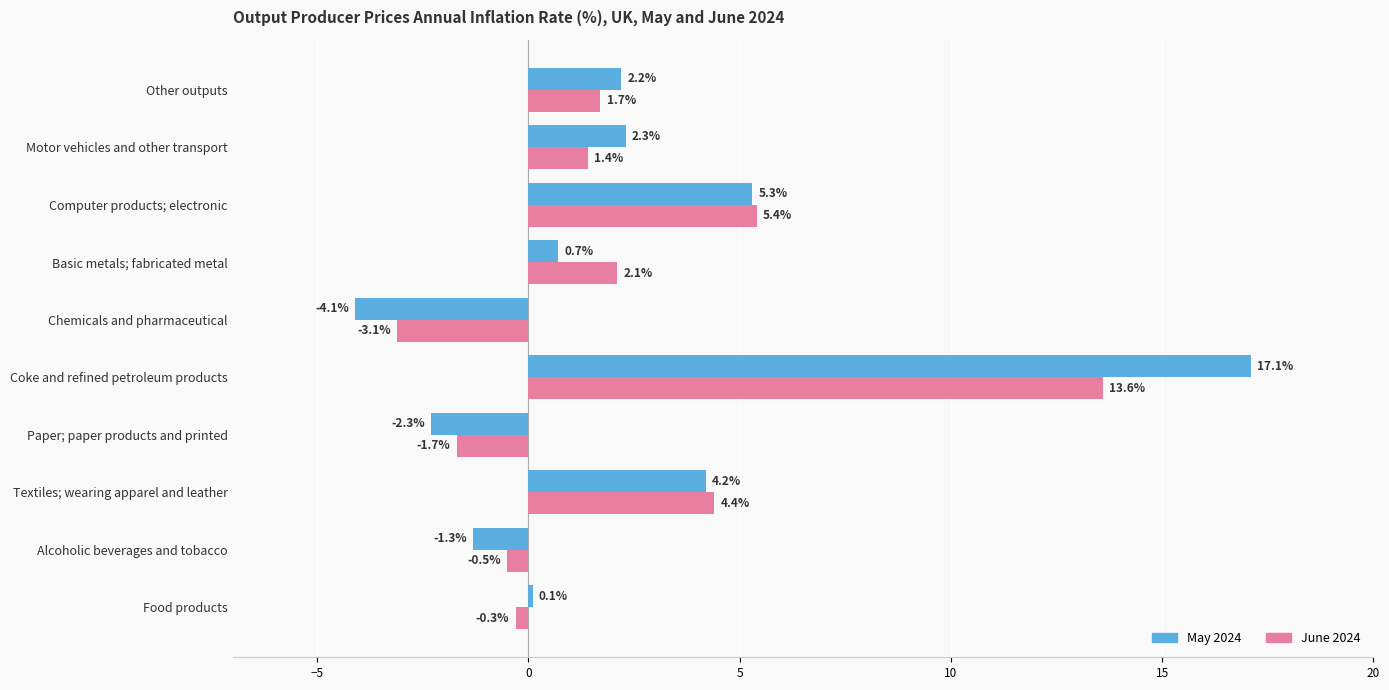

What is the total value across all series at Coke and refined petroleum products?

30.7